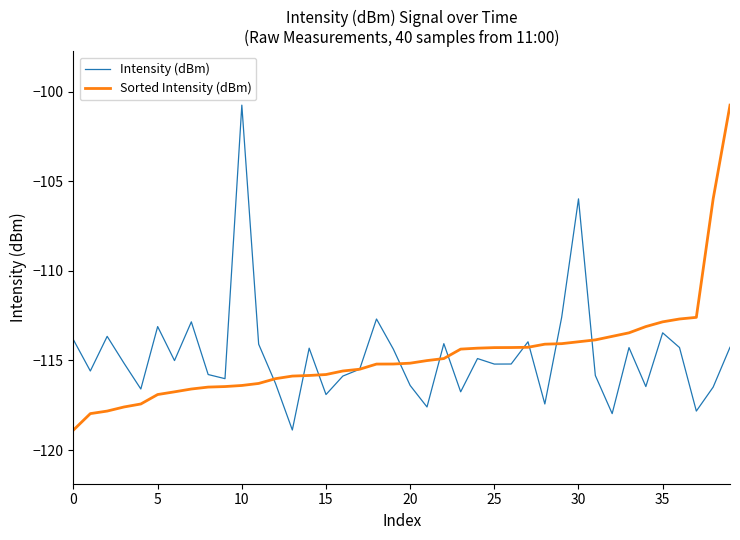

What is the minimum value for Sorted Intensity (dBm)?

-118.9